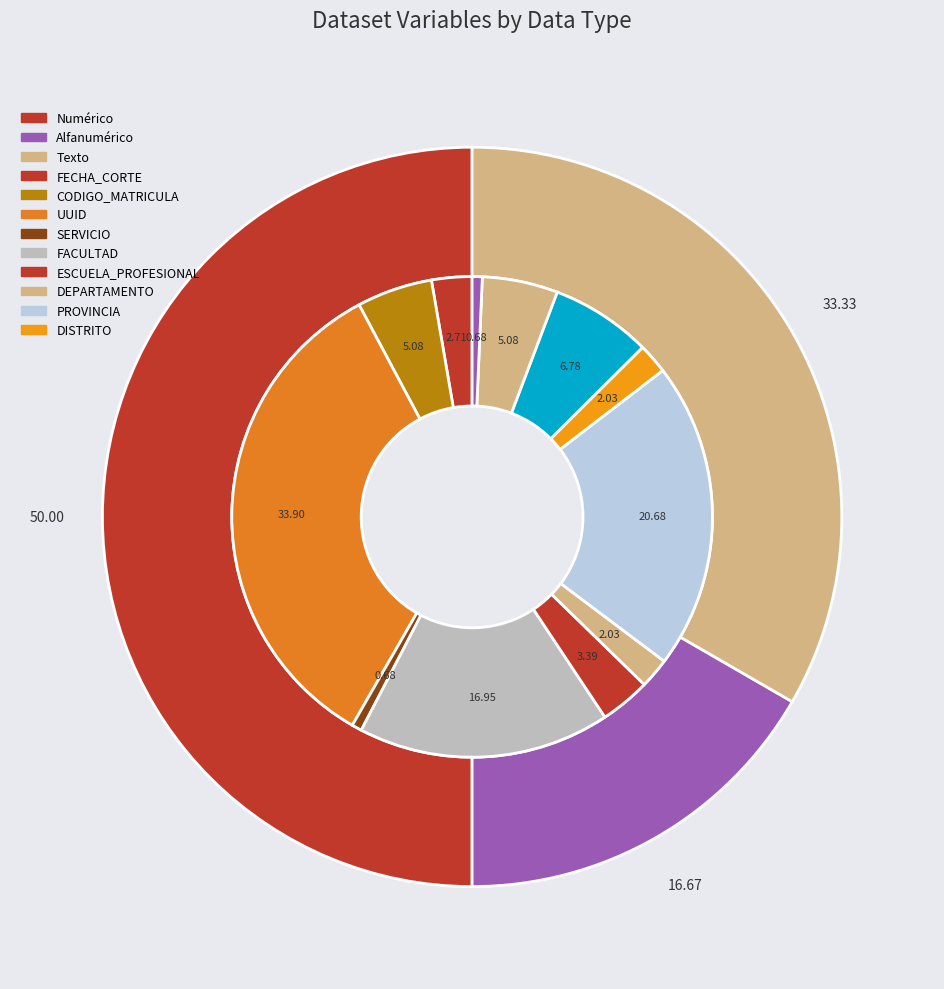

Combined, do Numérico and Numérico account for over 50%?

No